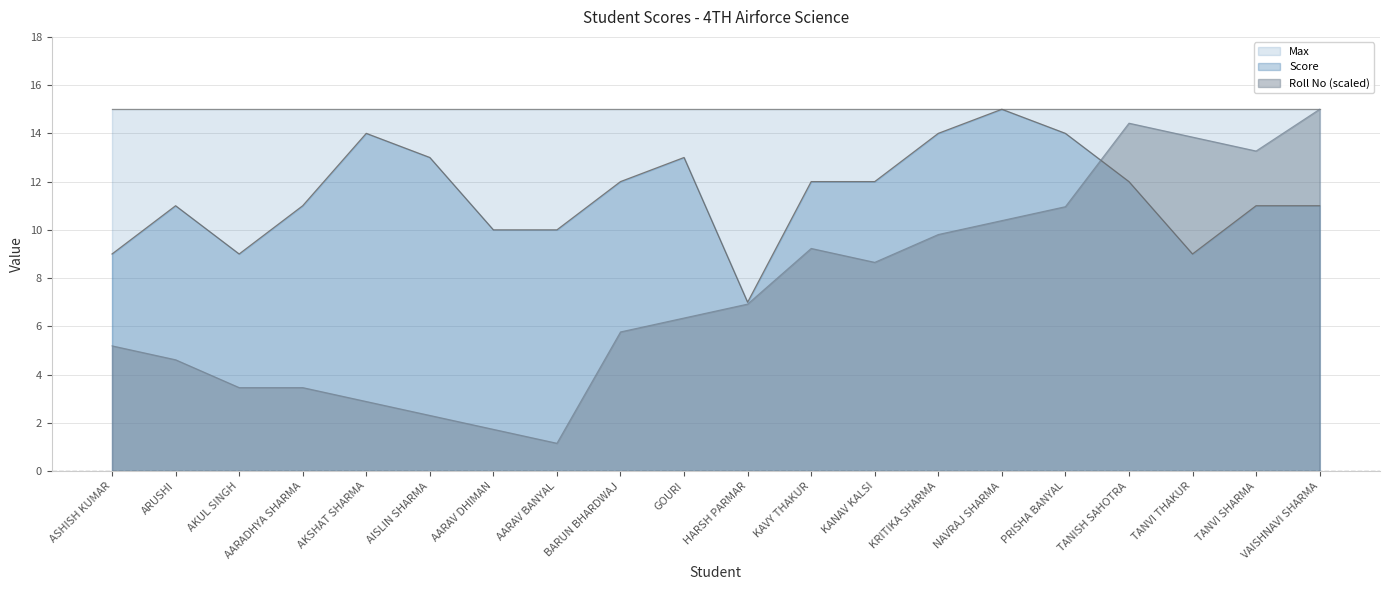

The value of Roll No at AKUL SINGH is 4.8. True or false?

False